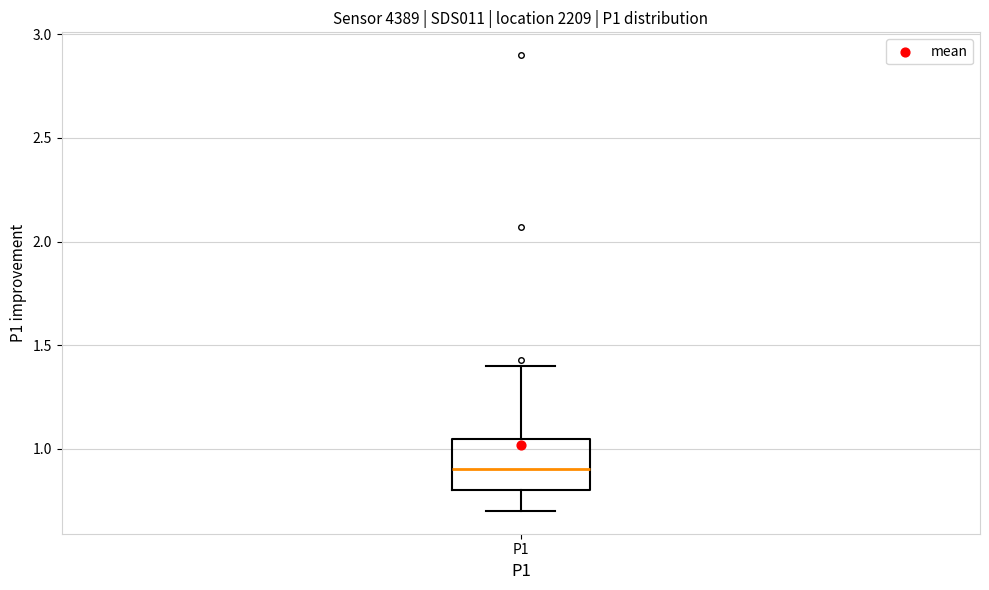

Read this box plot against the y-axis: the position of the median line, the range covered by the box, and the ends of both whiskers. The values are not printed on the chart, so give them approximately, as read against the axis.

median 0.90, box 0.80 to 1.05, whiskers 0.70 to 1.40